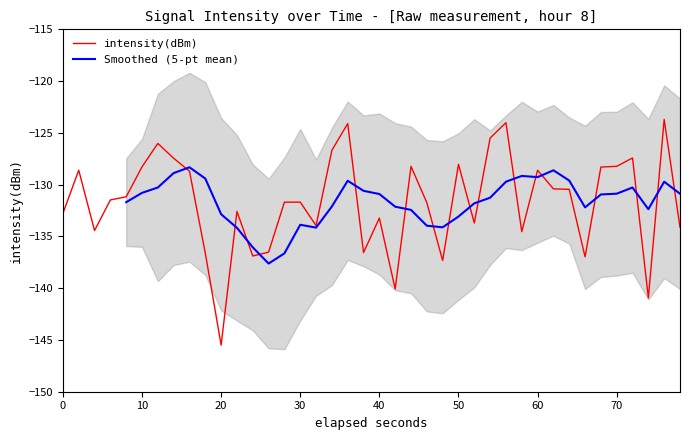

What is the value of the 2nd point from the left?

-128.6